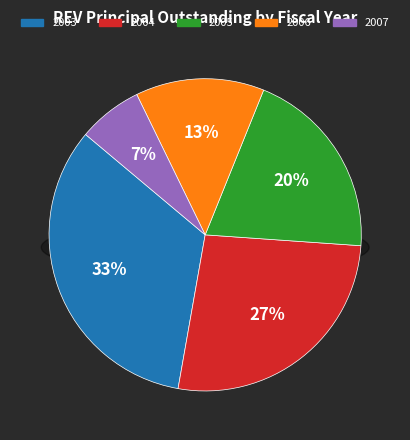

Is there any slice that represents more than half of the pie?

No